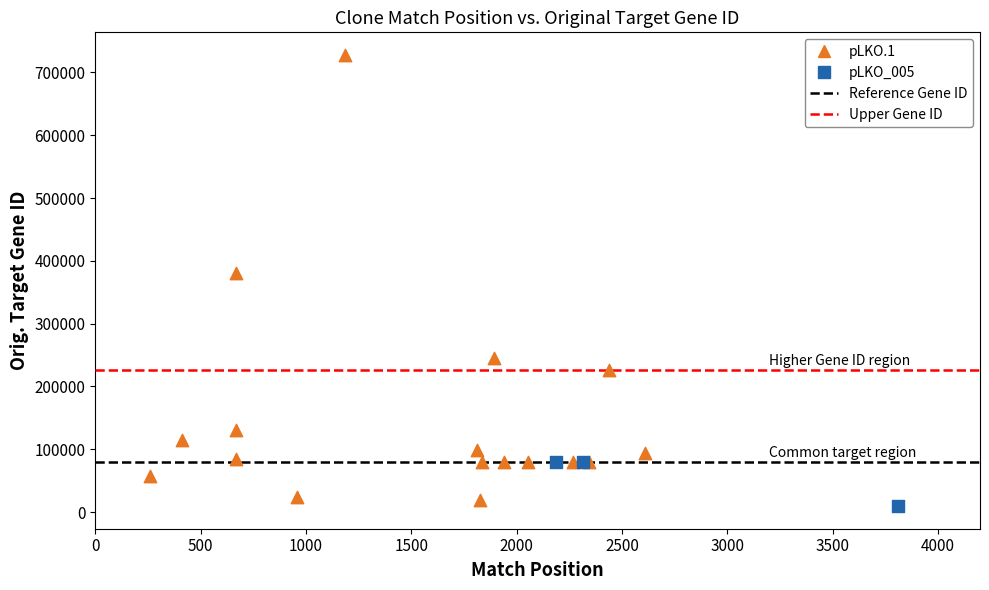

Which series contains the highest Y value?

pLKO.1